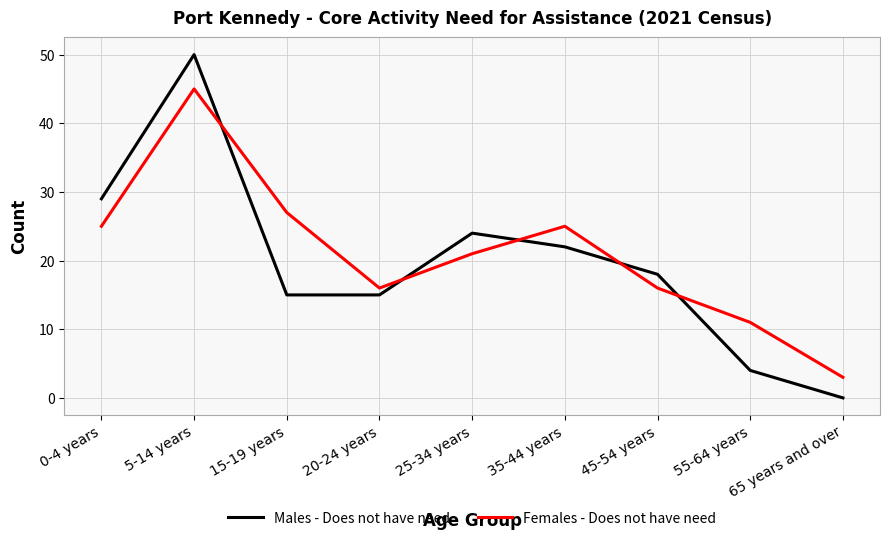

Reading left to right, list all the values displayed in this chart.

Males - Does not have need: 29	50	15	15	24	22	18	4	0
Females - Does not have need: 25	45	27	16	21	25	16	11	3